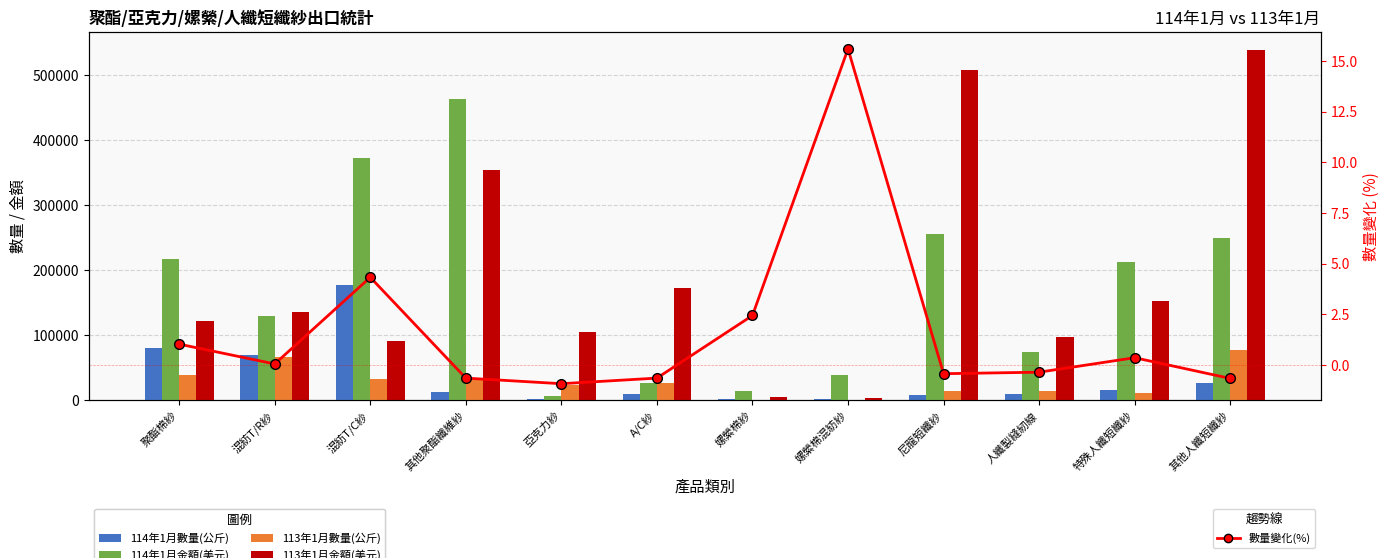

What is the spread (max minus min) of values at 混紡T/R紗?

136199.9